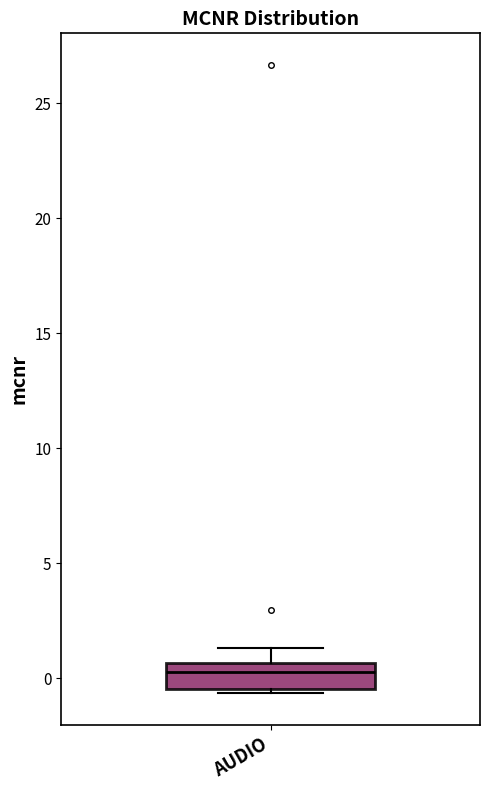

Transcribe this box plot: give where the median line is, the range the box spans, and where the two whiskers end, as read against the y-axis. The values are not printed on the chart, so give them approximately, as read against the axis.

median 0.5 (inside the box), box -0.5 to 0.5, whiskers -0.5 (just below the box's lower edge) to 1.5